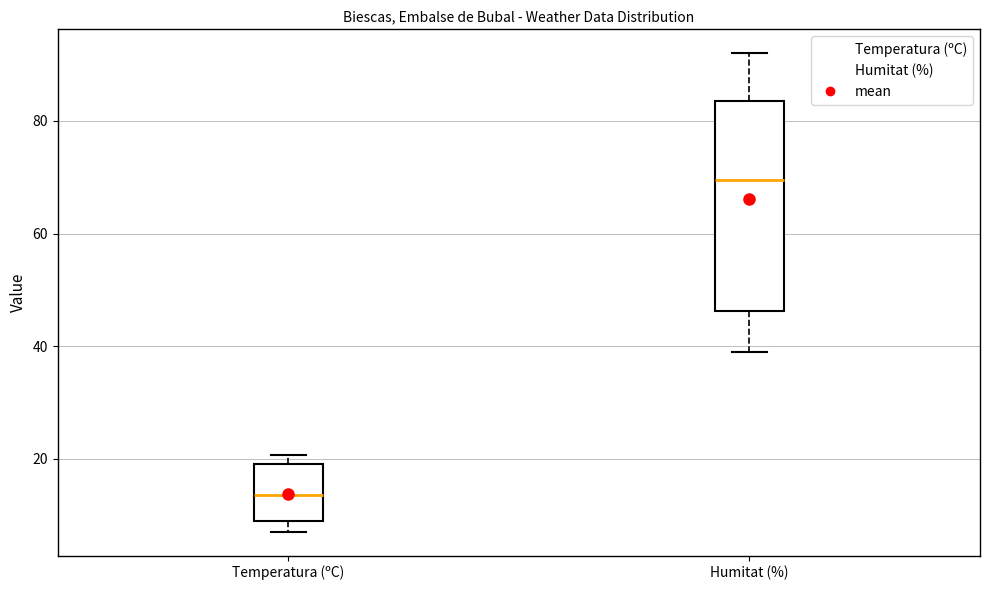

Reading left to right, transcribe this box plot: for each box, give where its median line is, the range the box spans, and where its two whiskers end, as read against the y-axis. The values are not printed on the chart, so give them approximately, as read against the axis.

Temperatura (ºC): median 14, box 8 to 20, whiskers 8 (just below the box's lower edge) to 20 (just above the box's upper edge)
Humitat (%): median 70, box 46 to 84, whiskers 40 to 92